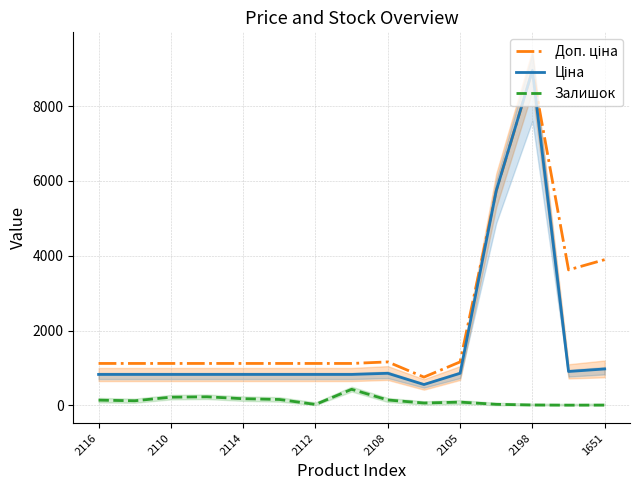

True or false: Залишок and Ціна cross at least once.

False